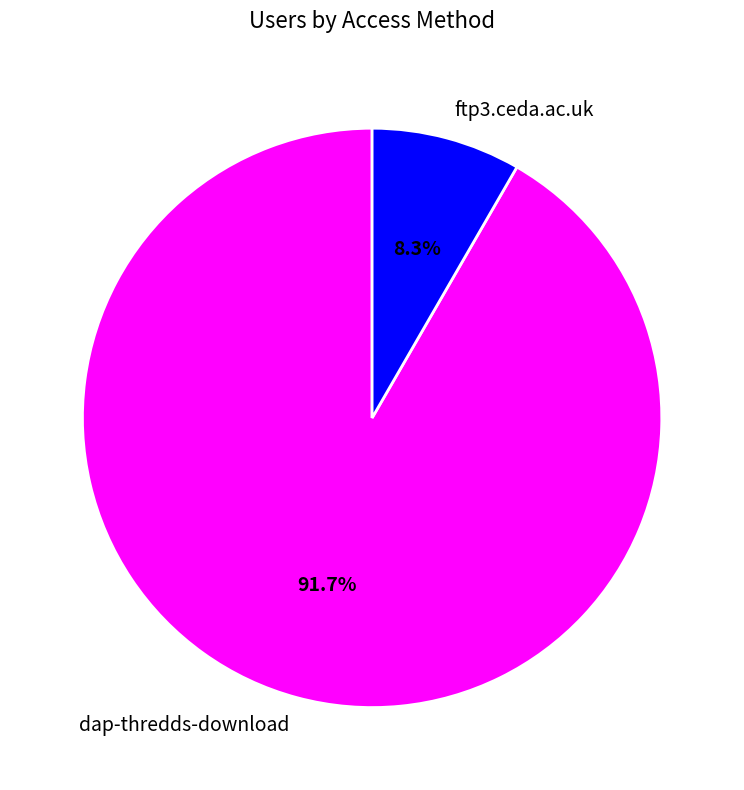

Is there a majority slice in this chart?

Yes